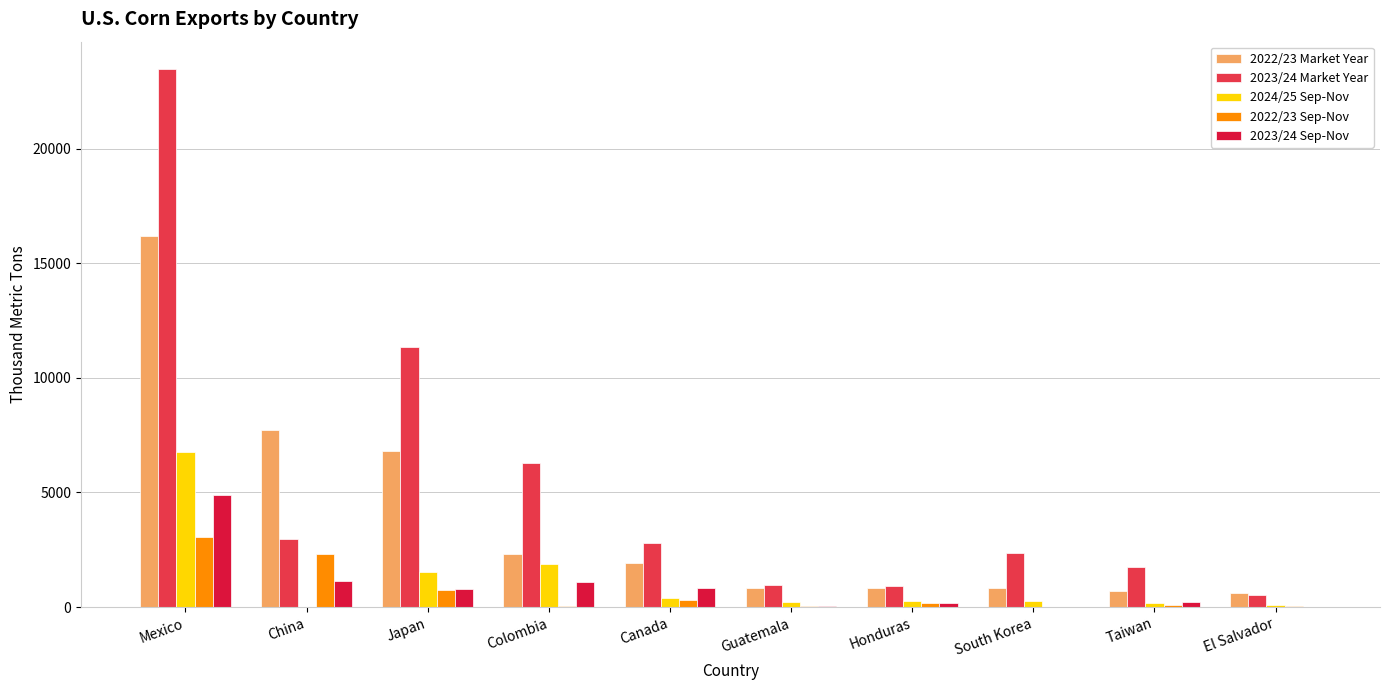

Which category has the highest value in the 2023/24 Market Year series?

Mexico